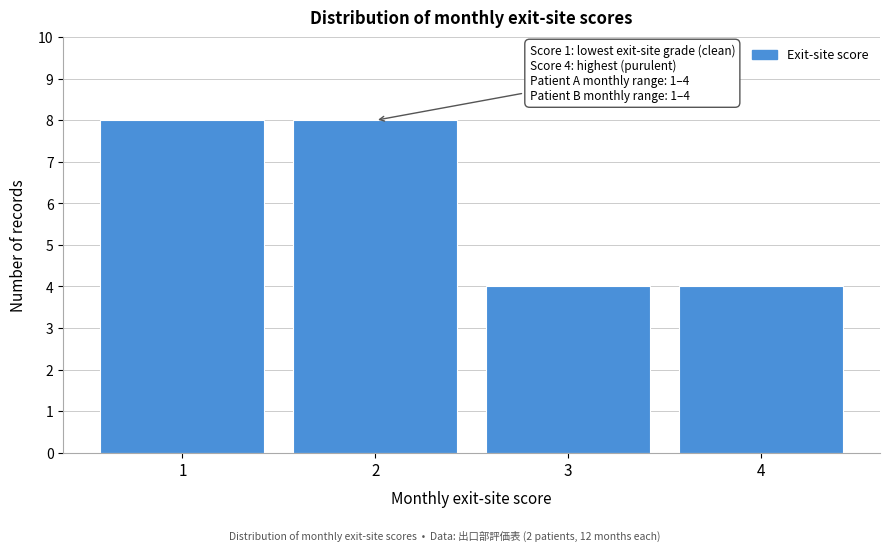

Reading left to right, transcribe all the data shown in this chart.

1=8	2=8	3=4	4=4